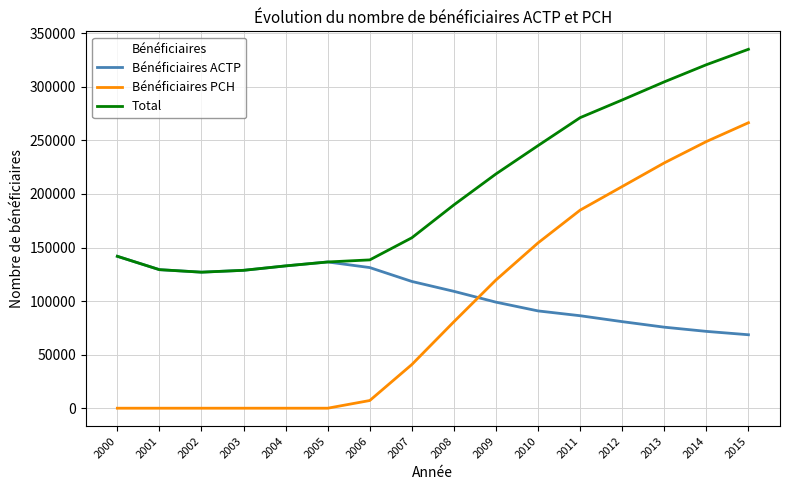

List the series in order of their peak value, highest first.

Total, Bénéficiaires PCH, Bénéficiaires ACTP